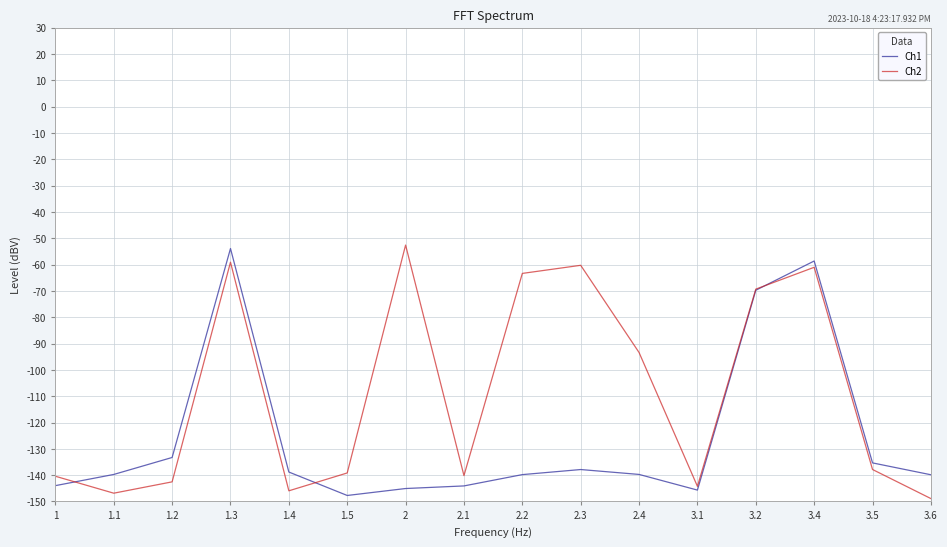

What position from the right is 3.2?

4